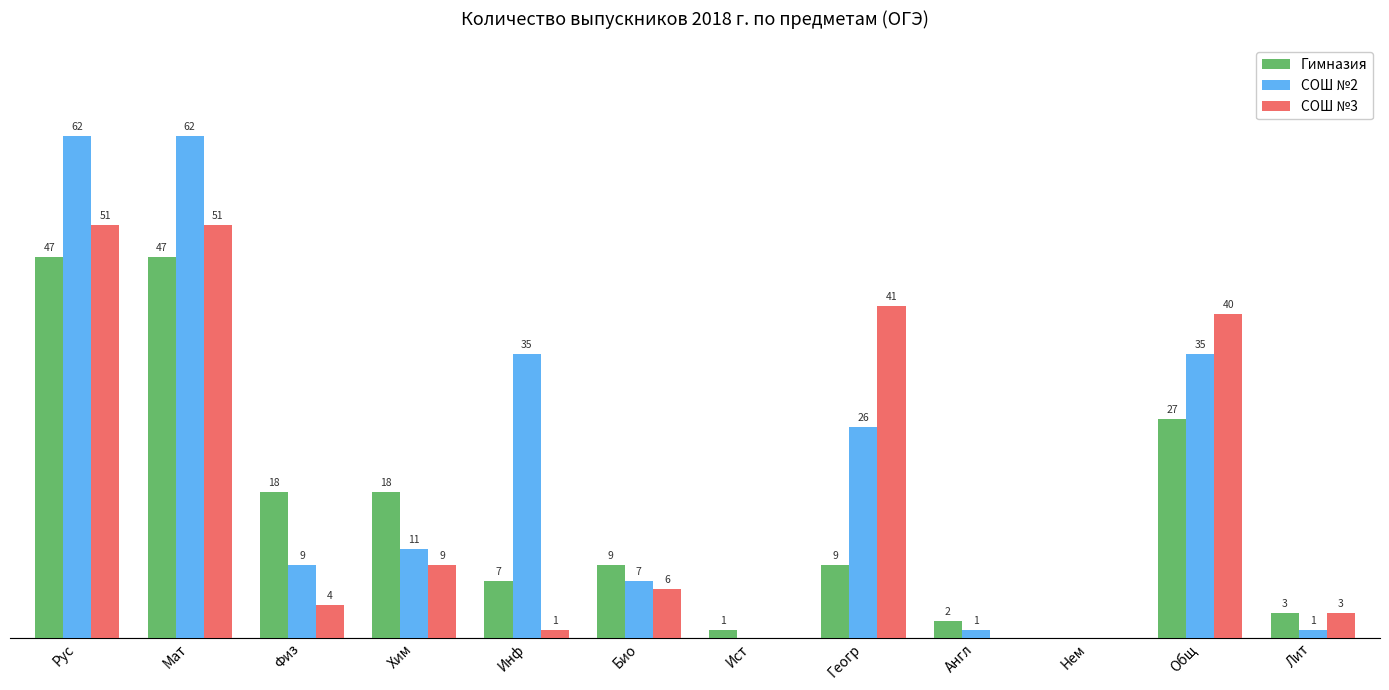

At which label does СОШ №2 first exceed 11?

Рус